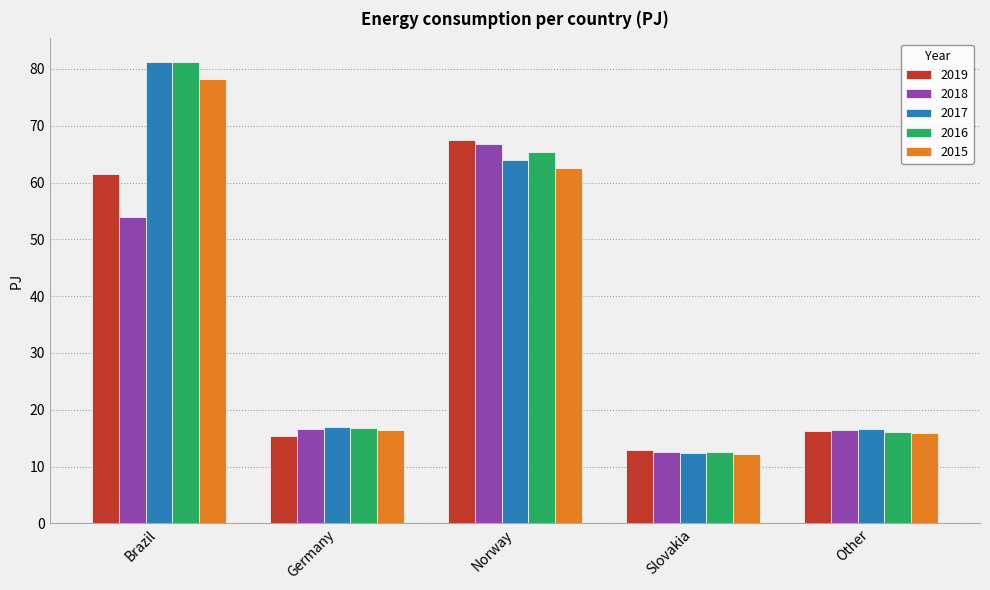

At which label is 2018 closest to 39?

Brazil